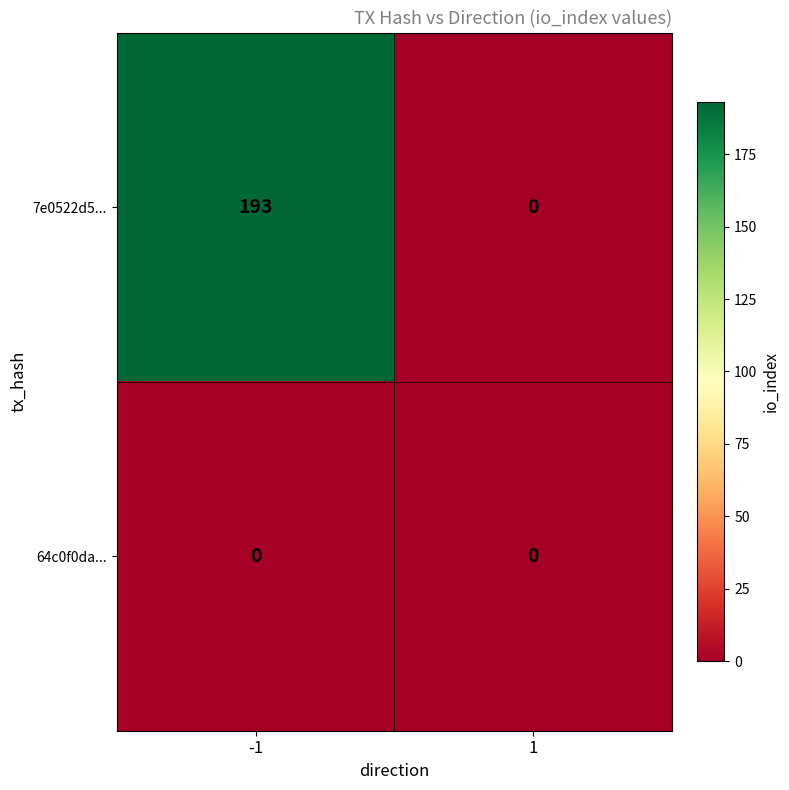

List the series in order of their overall mean, lowest first.

64c0f0da..., 7e0522d5...